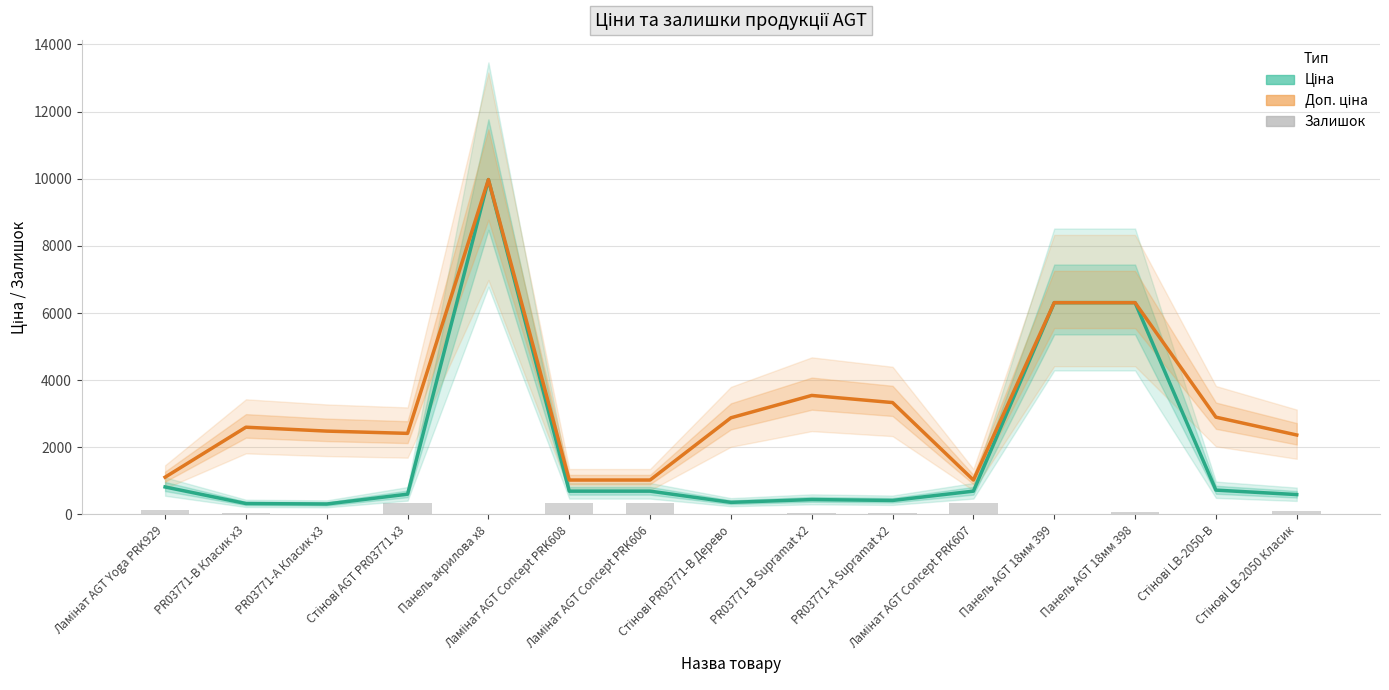

List the series in order of their overall mean, highest first.

Доп. ціна, Ціна, Залишок